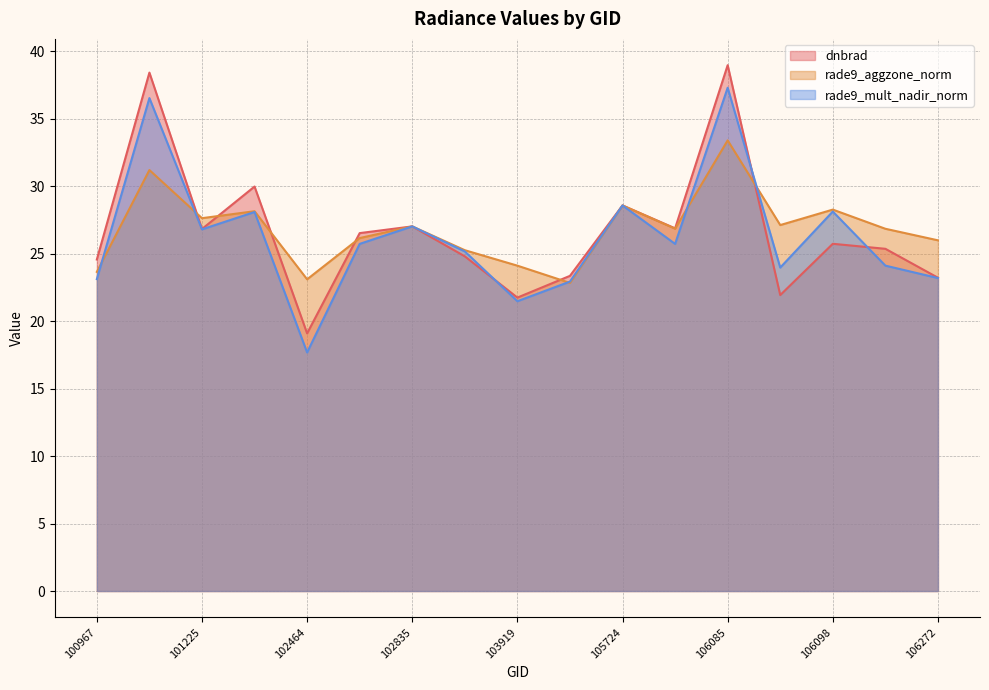

At which category does dnbrad reach its first local valley?

101225